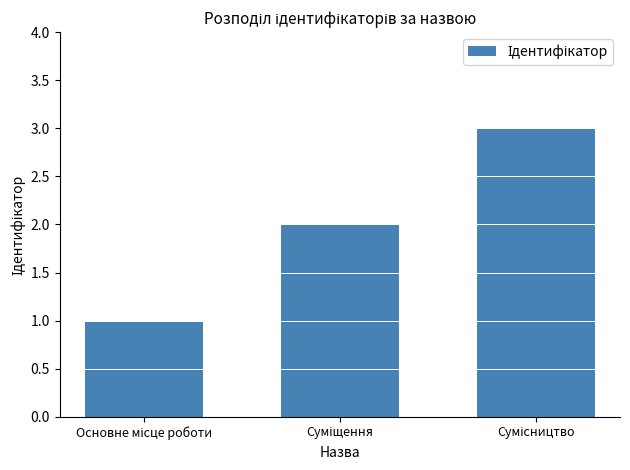

What is the value of the 3rd bar from the left?

3